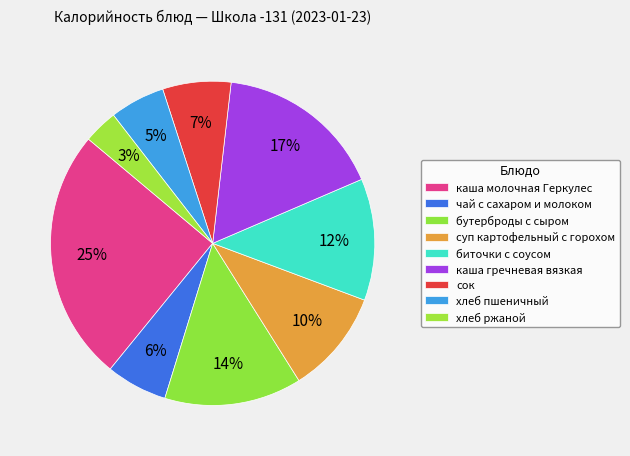

To the nearest percent, what is the combined percentage of хлеб ржаной and чай с сахаром и молоком?

10%